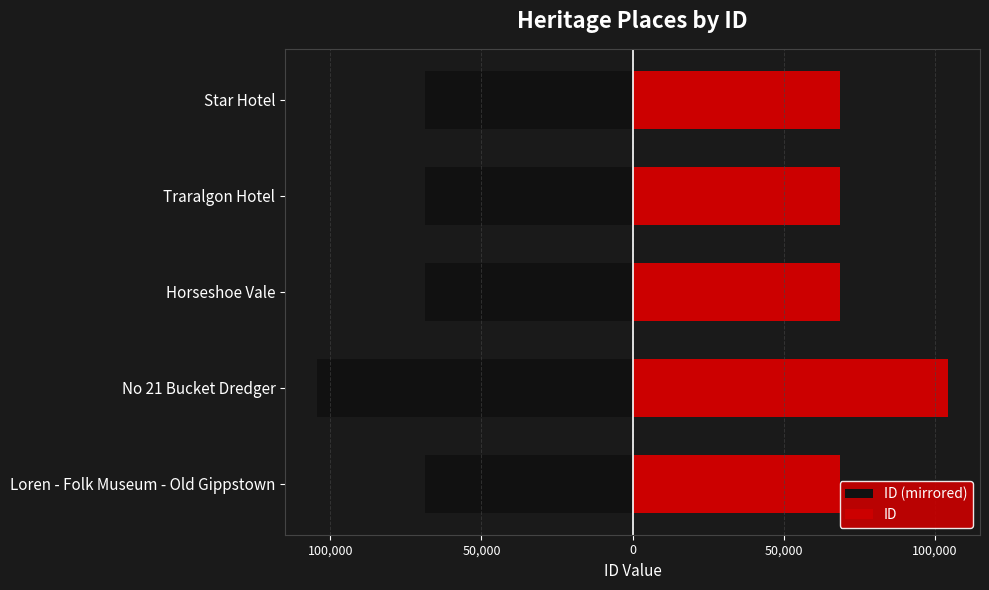

The value of ID at Star Hotel is 68755. True or false?

True